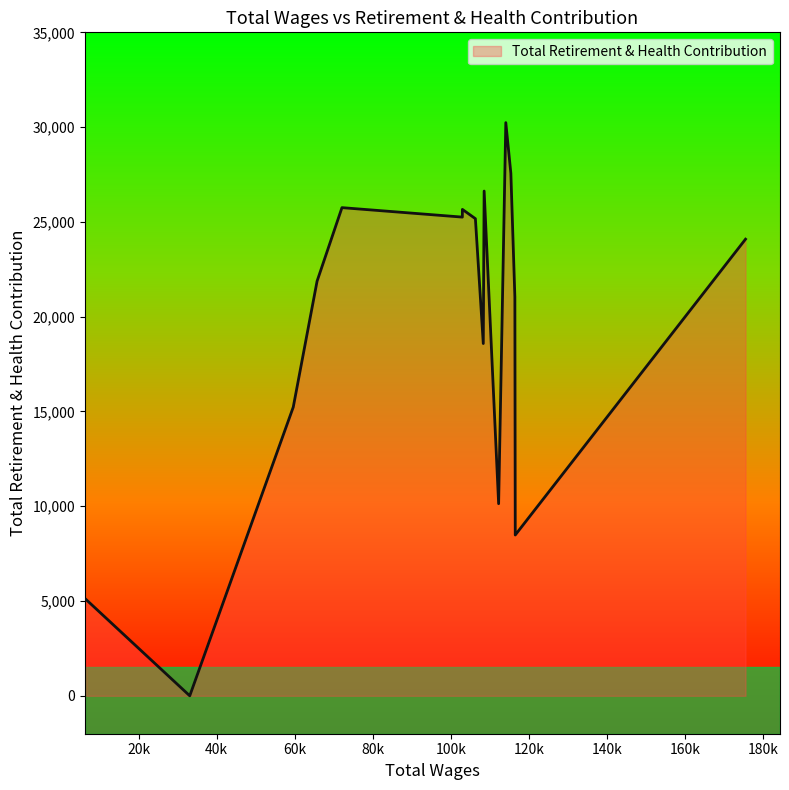

What is the difference between the maximum and minimum values?

30237